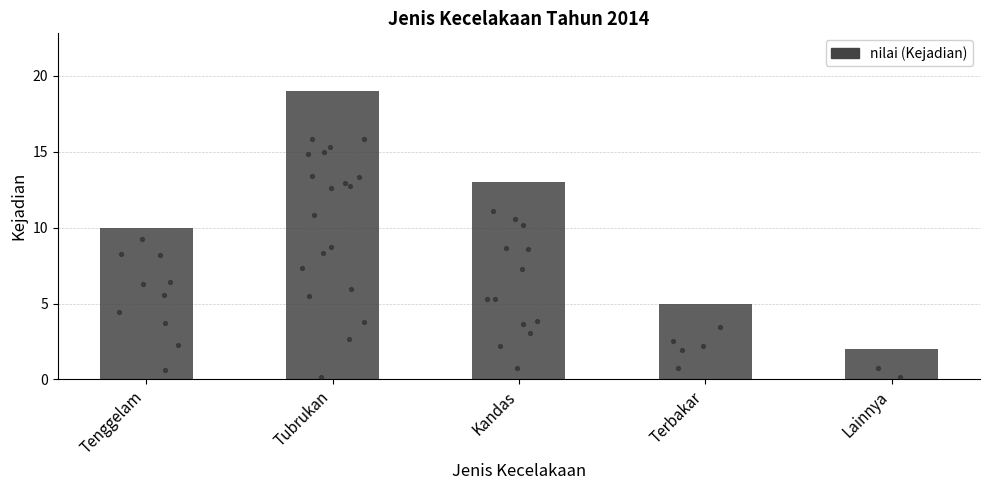

Which has a higher value, Lainnya or Kandas?

Kandas